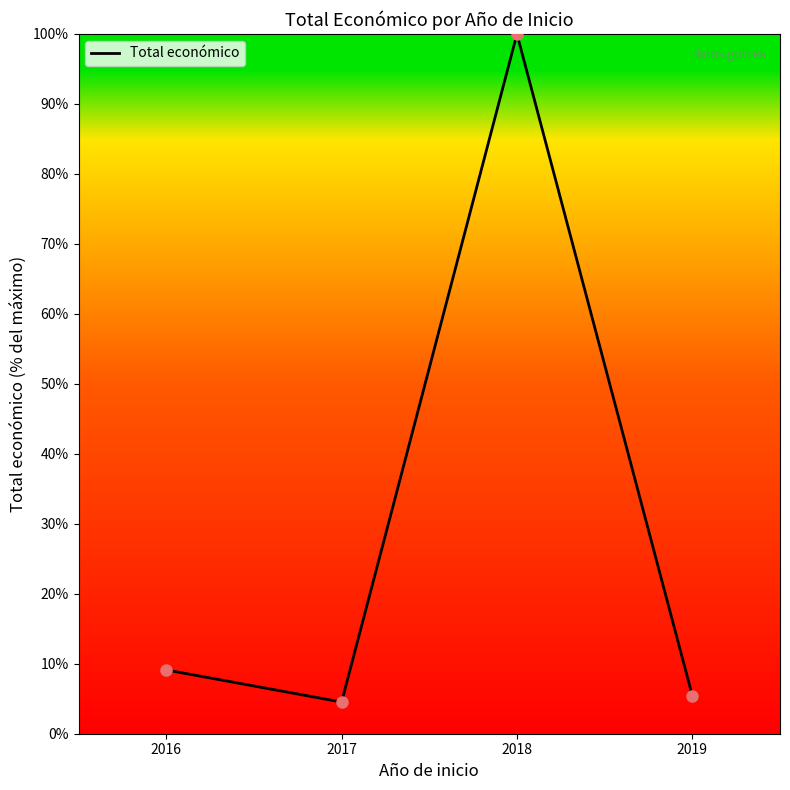

True or false: there are more than 2 points higher than both neighbors.

False